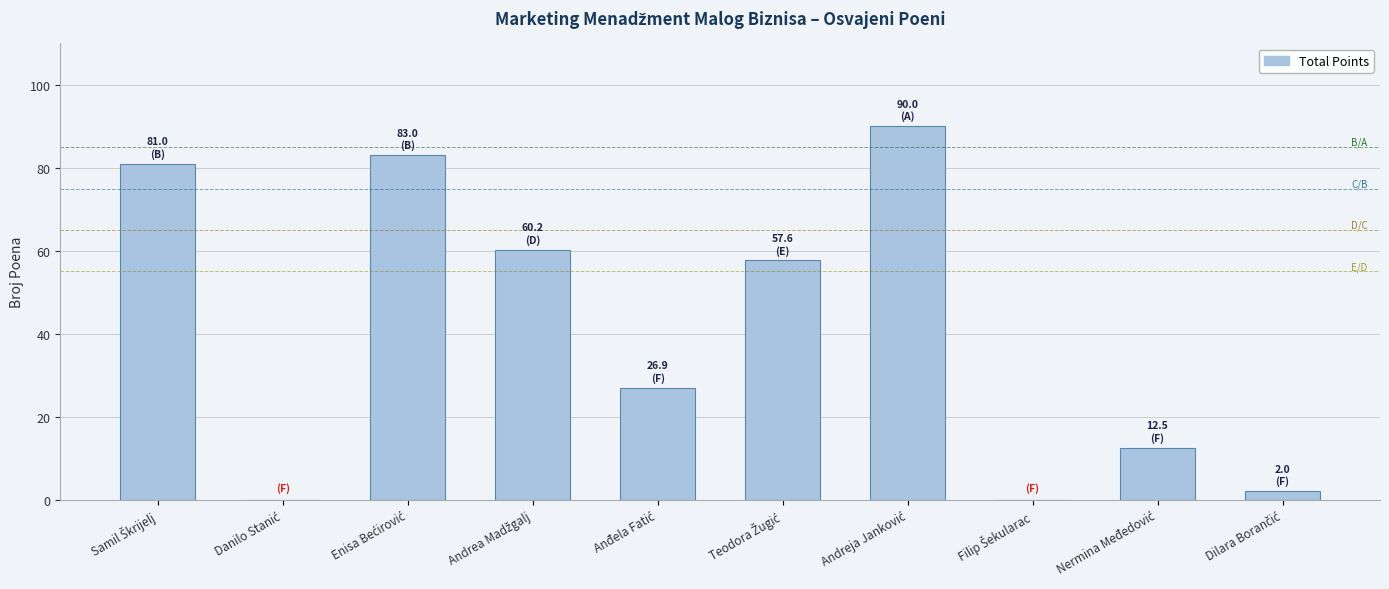

What is the maximum value shown in the chart?

90.0